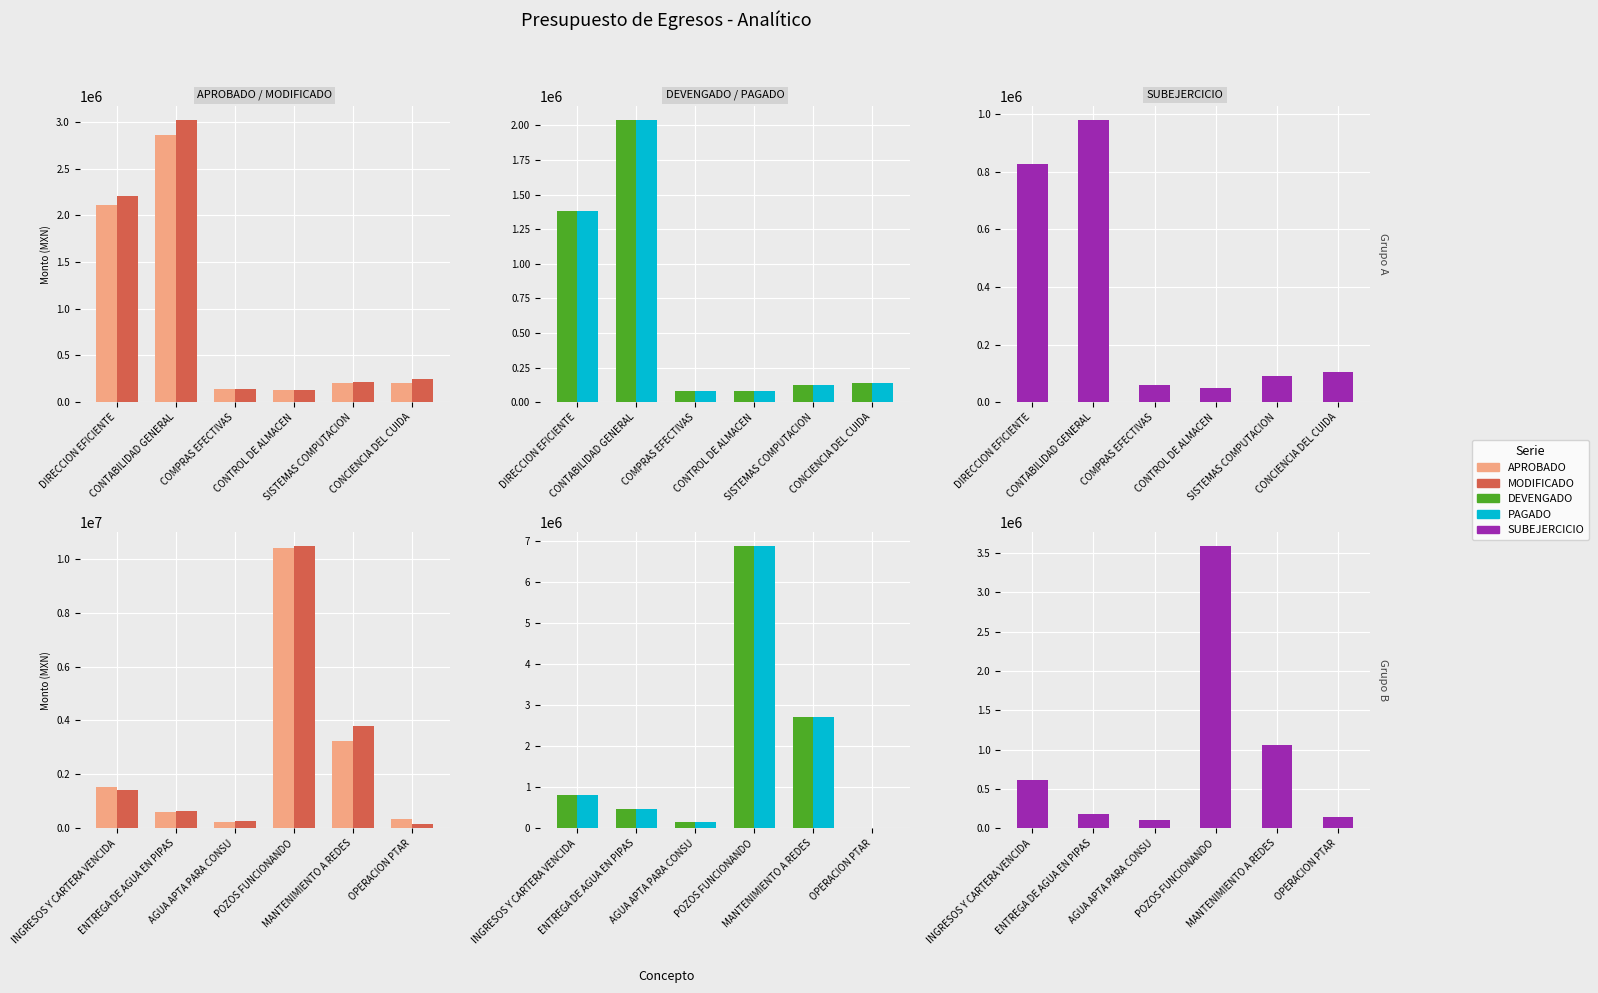

How many data points does each series have?

6